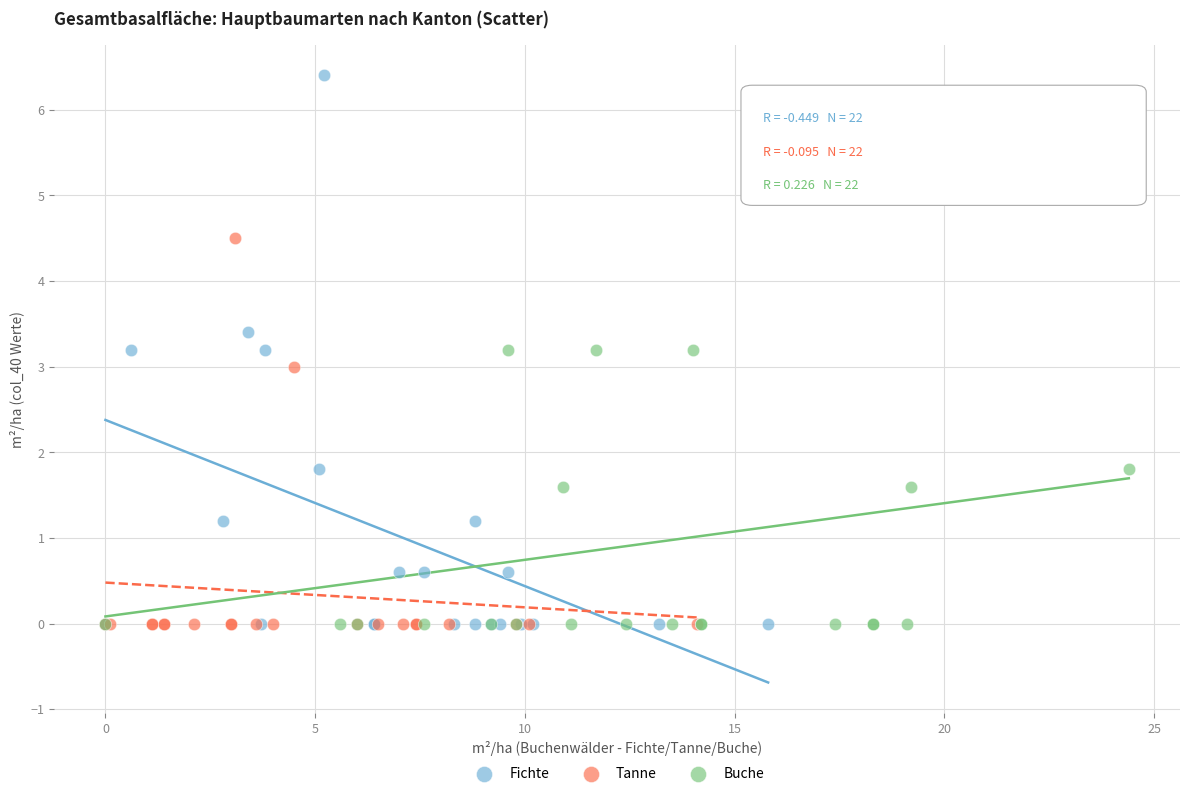

Which series has the largest Y range (max minus min)?

Fichte